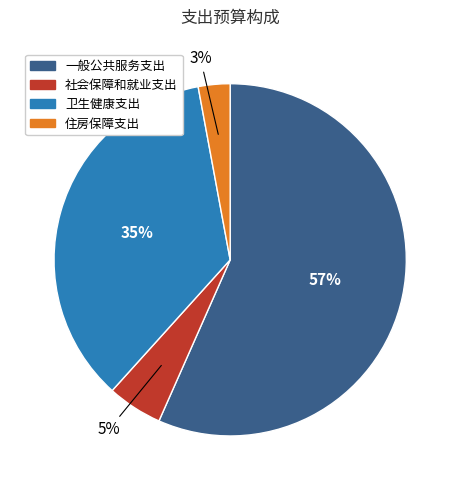

To the nearest percent, what percentage of the pie is 卫生健康支出?

35%